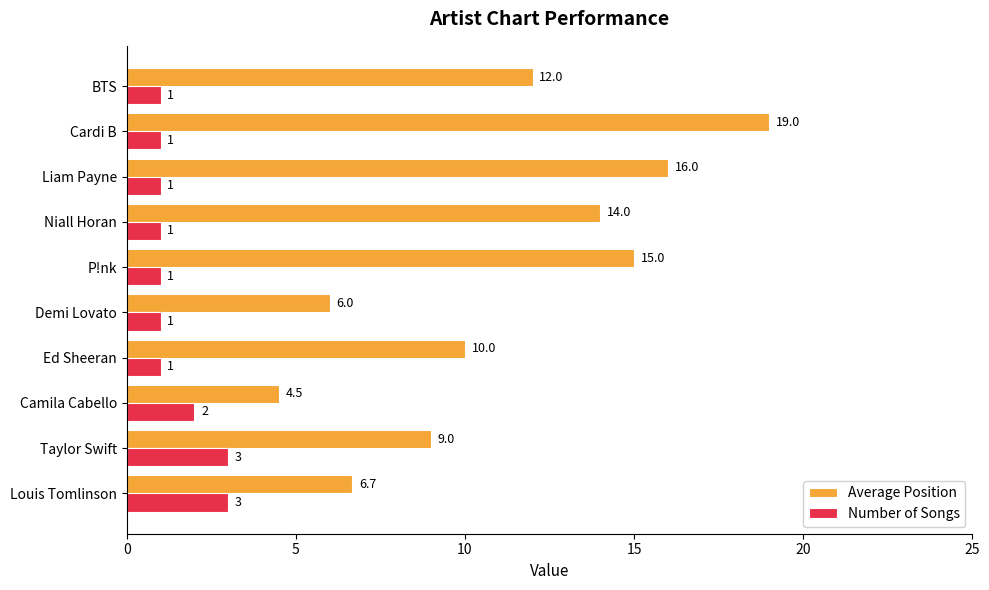

Count the number of categories in the chart.

10